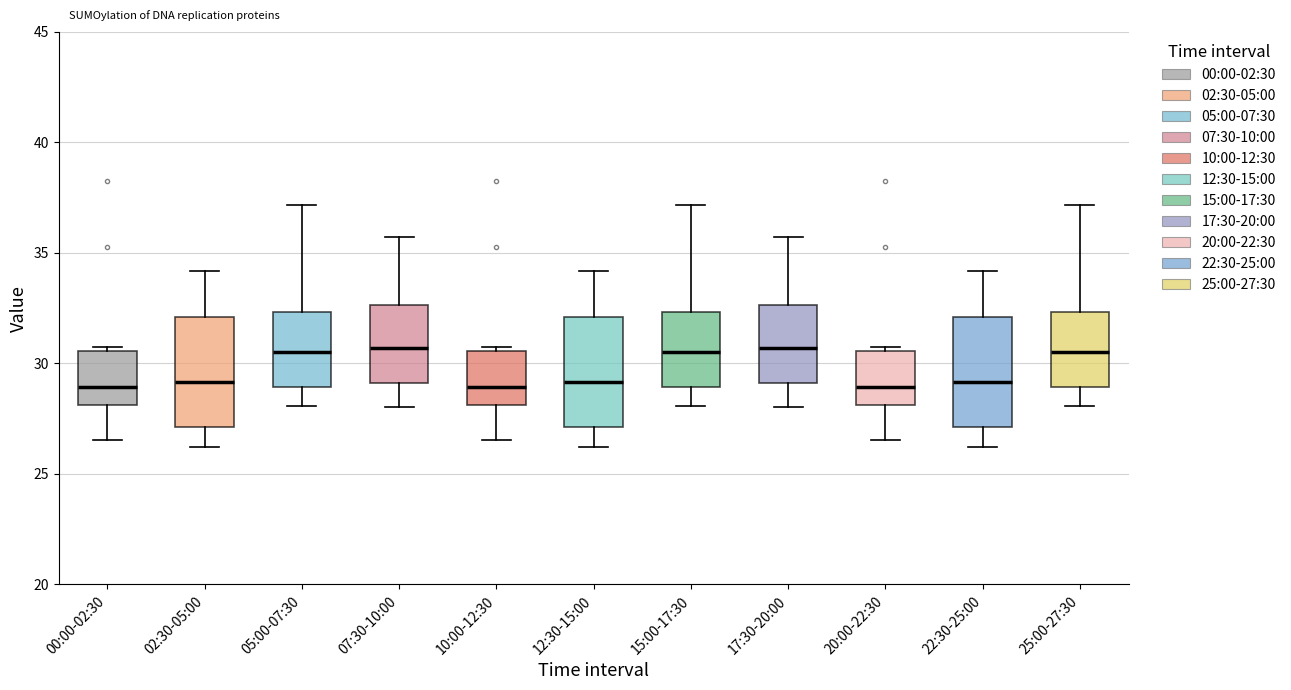

Reading left to right, transcribe this box plot: for each box, give where its median line is, the range the box spans, and where its two whiskers end, as read against the y-axis. The values are not printed on the chart, so give them approximately, as read against the axis.

00:00-02:30: median 29.0, box 28.0 to 30.5, whiskers 26.5 to 30.5 (just above the box's upper edge)
02:30-05:00: median 29.0, box 27.0 to 32.0, whiskers 26.0 to 34.0
05:00-07:30: median 30.5, box 29.0 to 32.5, whiskers 28.0 to 37.0
07:30-10:00: median 30.5, box 29.0 to 32.5, whiskers 28.0 to 35.5
10:00-12:30: median 29.0, box 28.0 to 30.5, whiskers 26.5 to 30.5 (just above the box's upper edge)
12:30-15:00: median 29.0, box 27.0 to 32.0, whiskers 26.0 to 34.0
15:00-17:30: median 30.5, box 29.0 to 32.5, whiskers 28.0 to 37.0
17:30-20:00: median 30.5, box 29.0 to 32.5, whiskers 28.0 to 35.5
20:00-22:30: median 29.0, box 28.0 to 30.5, whiskers 26.5 to 30.5 (just above the box's upper edge)
22:30-25:00: median 29.0, box 27.0 to 32.0, whiskers 26.0 to 34.0
25:00-27:30: median 30.5, box 29.0 to 32.5, whiskers 28.0 to 37.0